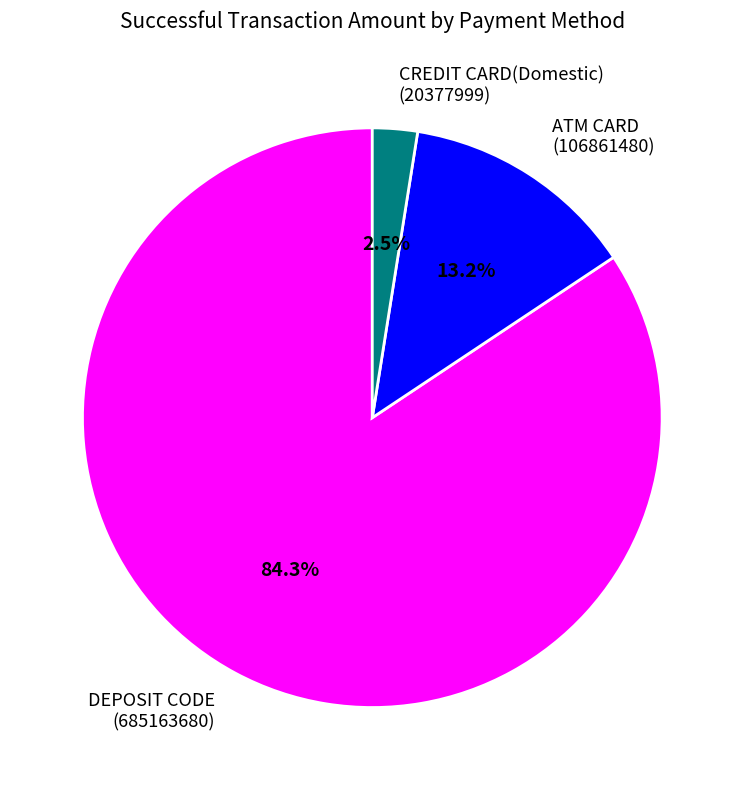

Which category has the biggest portion of the pie?

DEPOSIT CODE